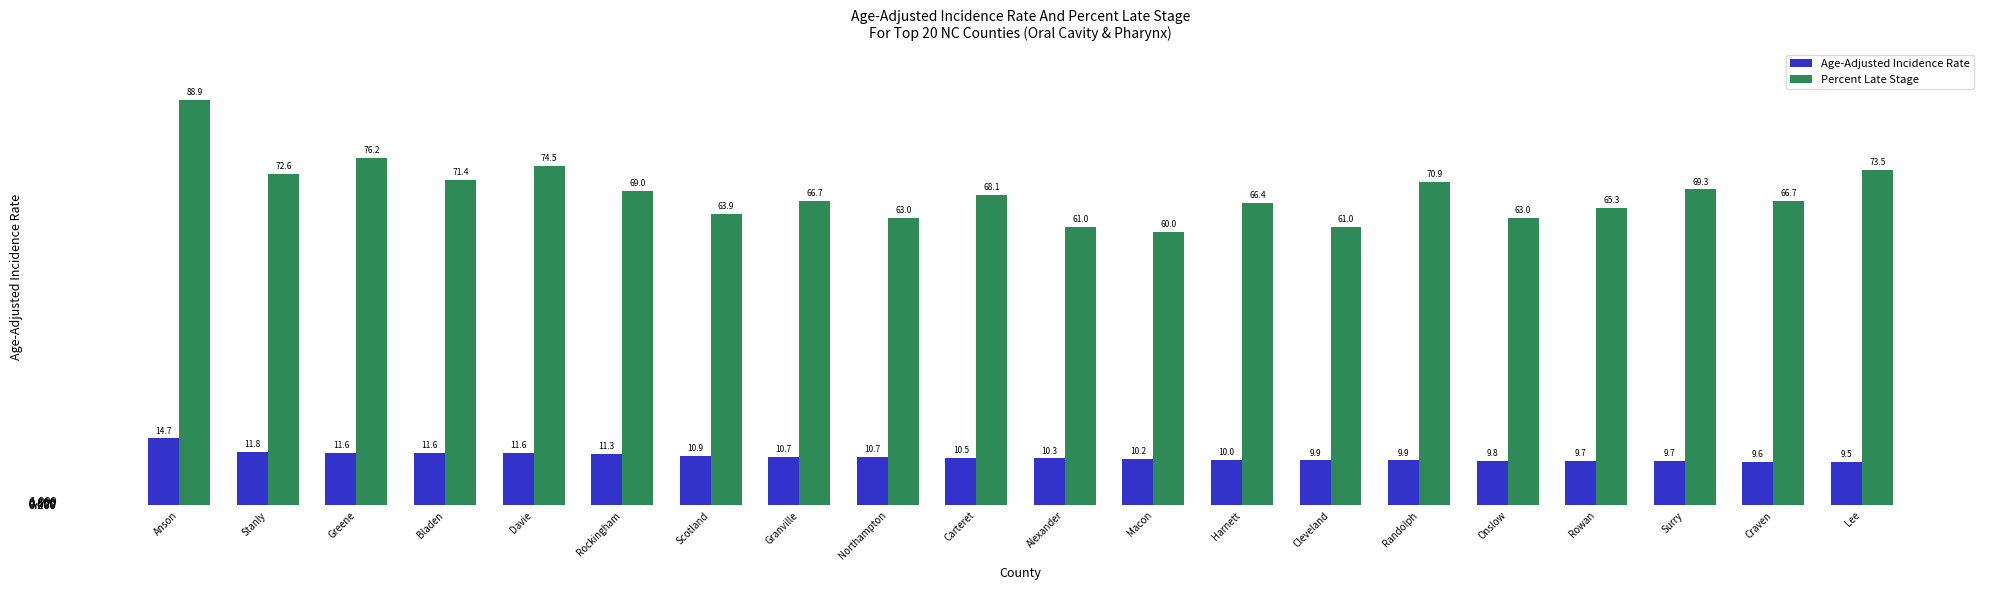

Which series has the widest spread of values?

Percent Late Stage